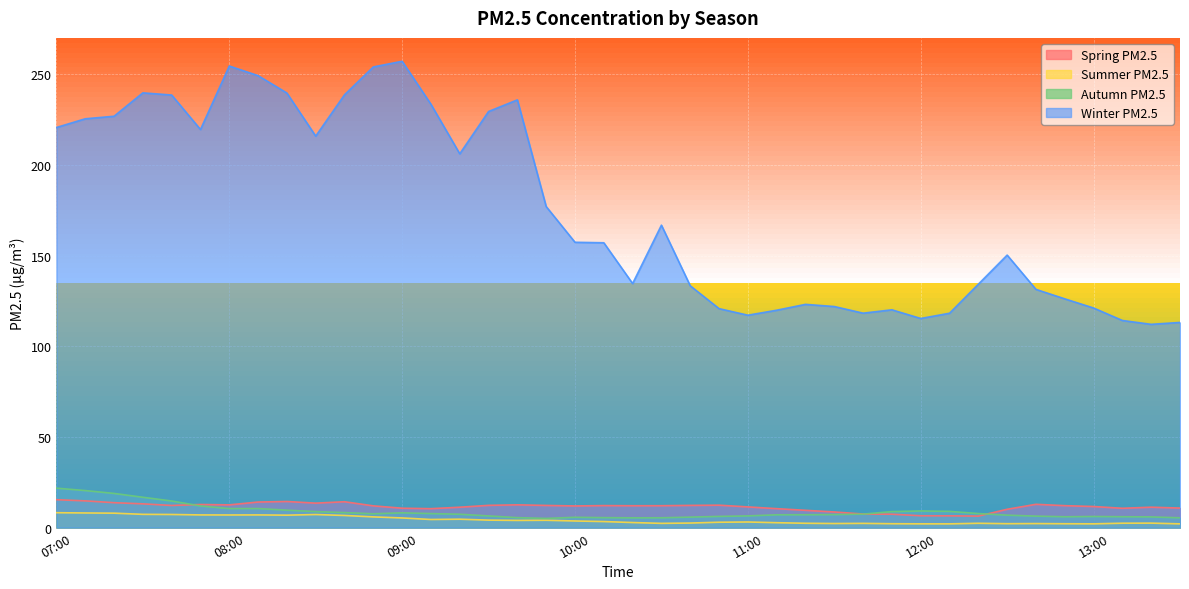

What is the label of the 29th point from the left?

11:40